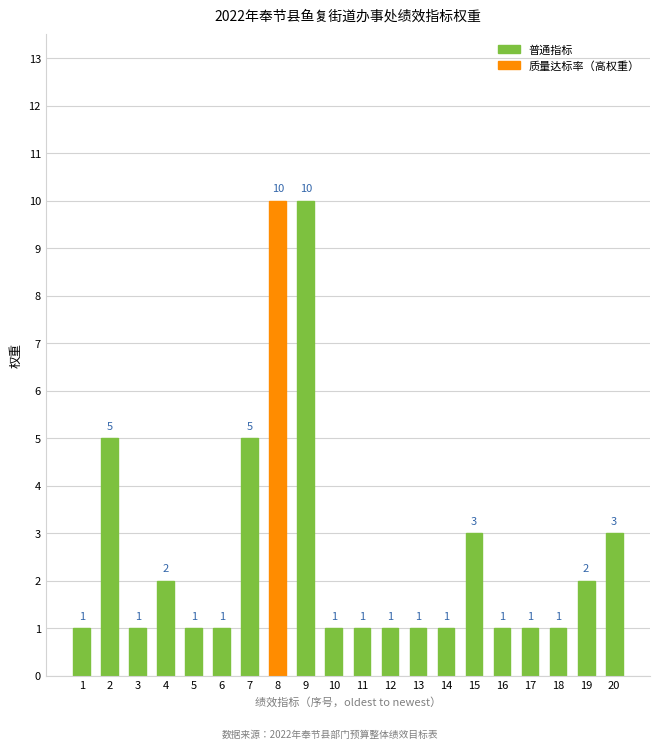

Reading left to right, transcribe all the data shown in this chart.

1=1	2=5	3=1	4=2	5=1	6=1	7=5	8=10	9=10	10=1	11=1	12=1	13=1	14=1	15=3	16=1	17=1	18=1	19=2	20=3